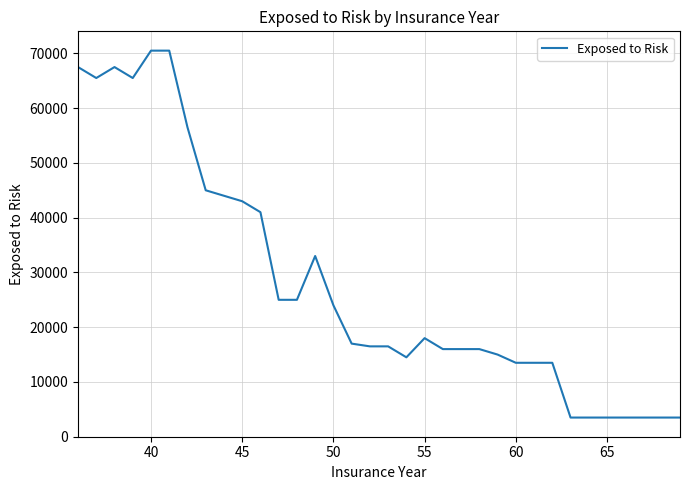

What is the difference between the maximum and minimum values?

67000